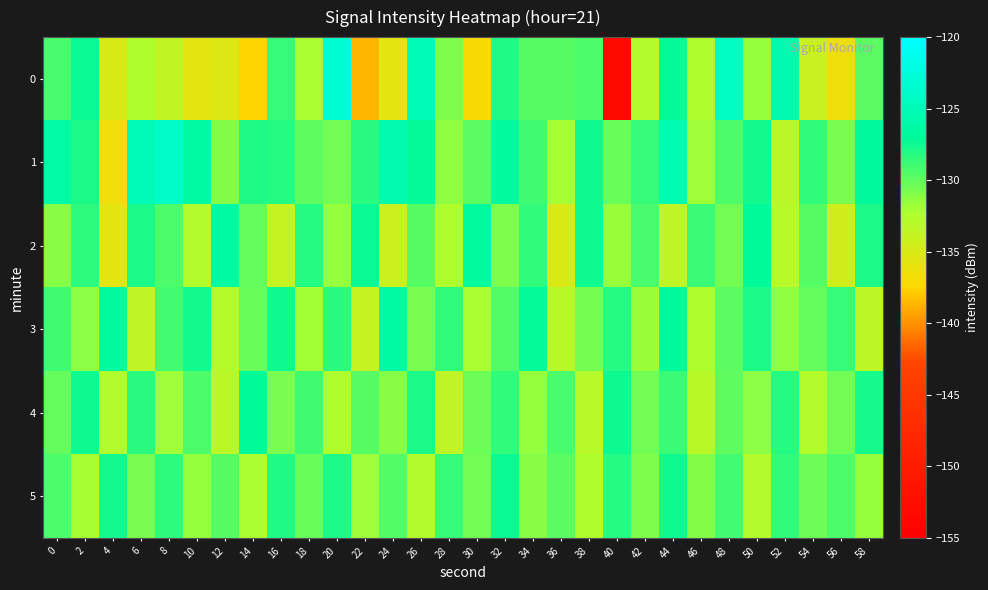

What is the greatest value displayed?

-123.2